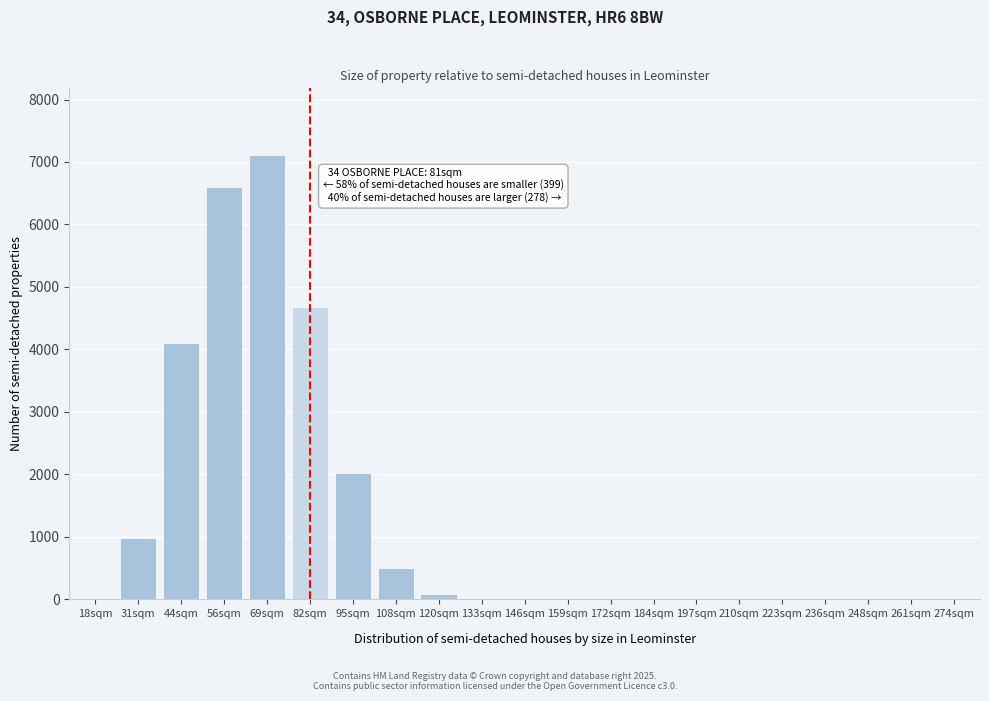

True or false: the data shows -2987 at 274sqm.

False